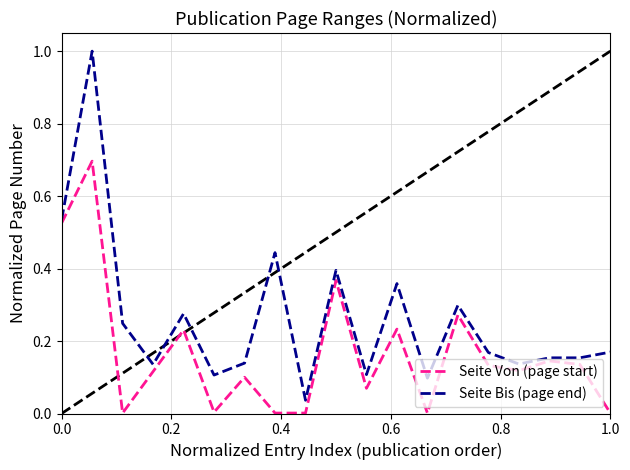

Rank the series by their average value, from highest to lowest.

Seite Bis (page end), Seite Von (page start)